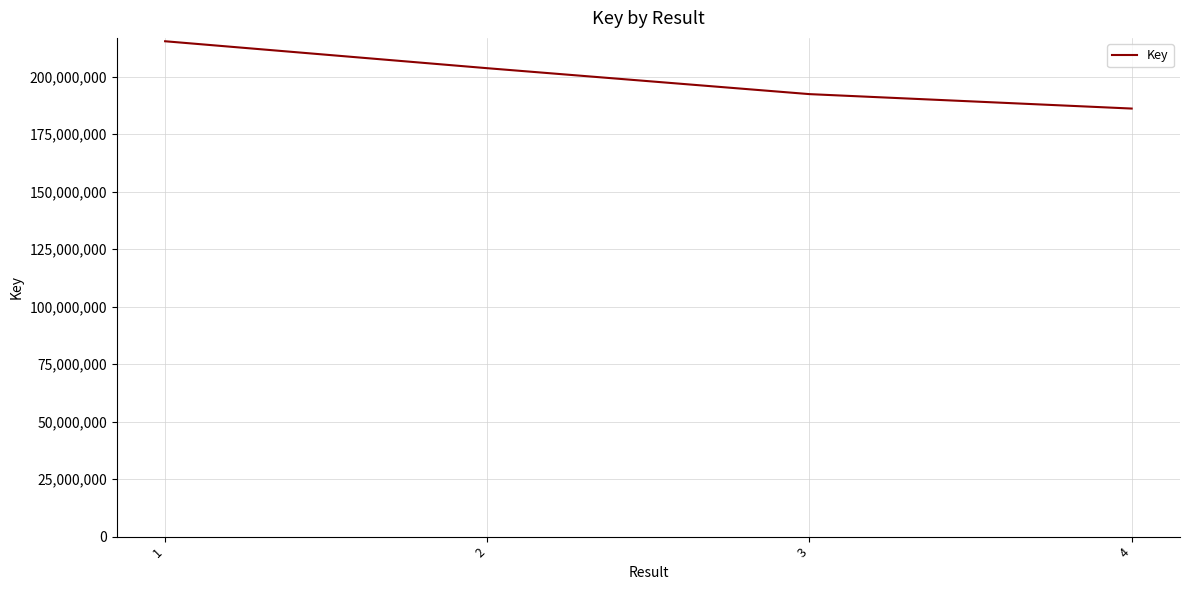

Reading left to right, list all the values displayed in this chart.

215380278	203661046	192390132	186114749